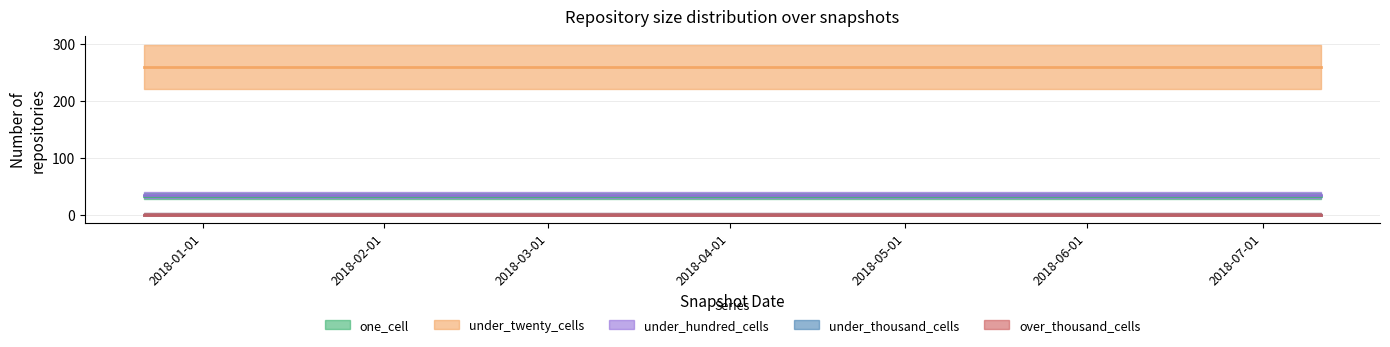

At which category is the sum across all series the highest?

2017-12-22